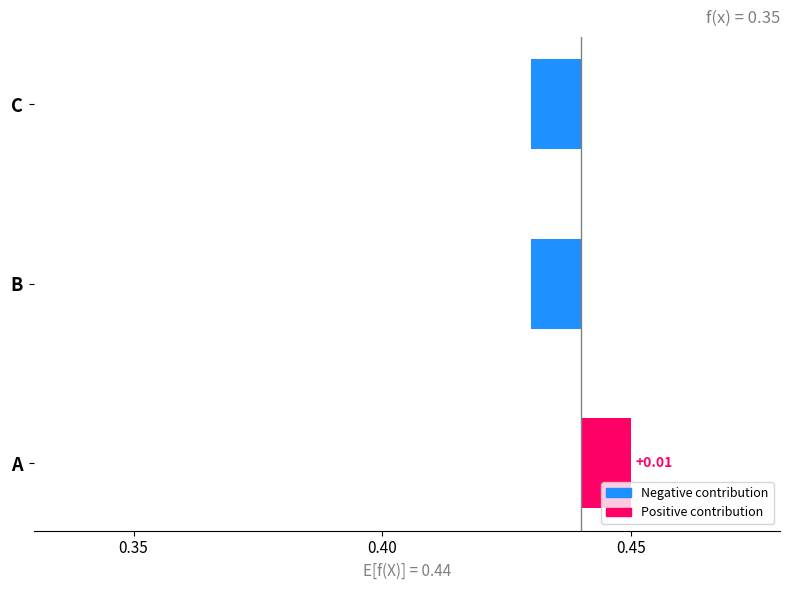

Where does the data first go above 0?

A